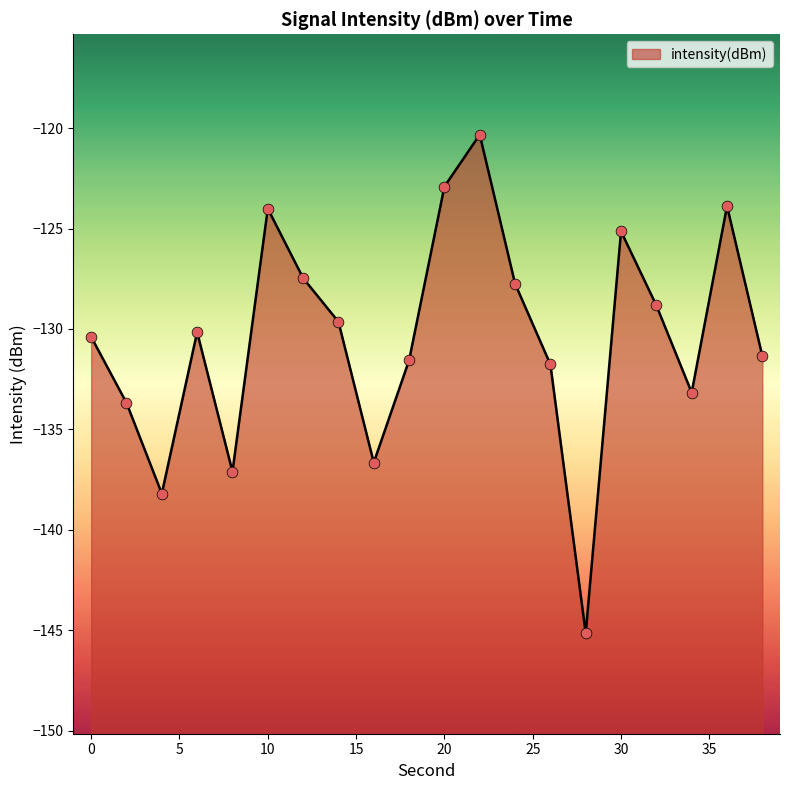

Which has a higher value, 14 or 30?

30